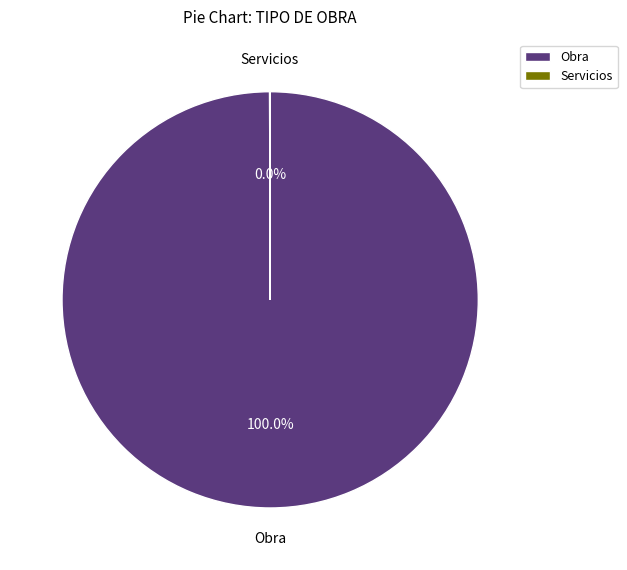

Which category has the biggest portion of the pie?

Obra